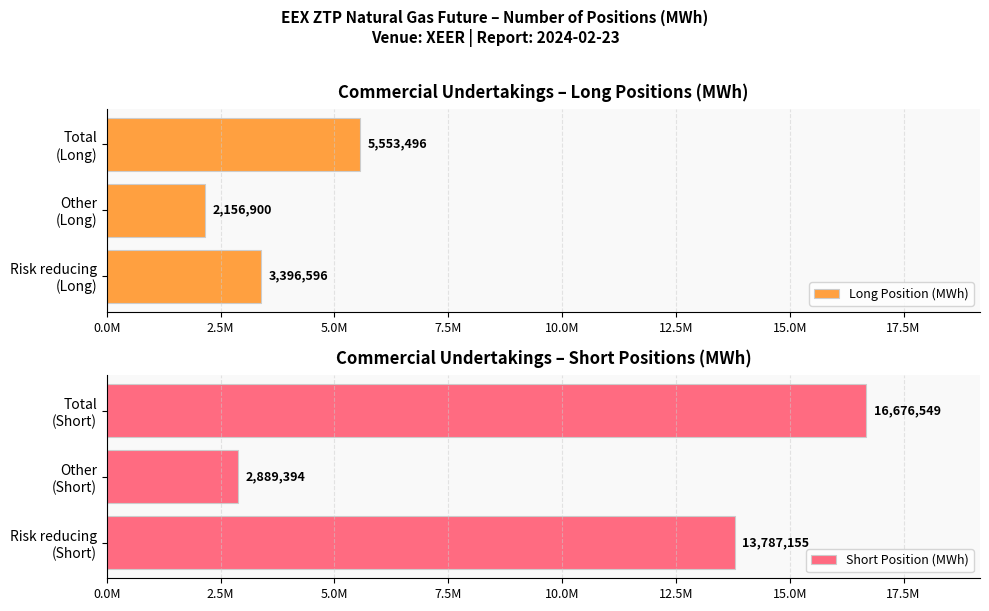

What is the difference between the maximum and minimum values in the Short Position (MWh) series?

13787155